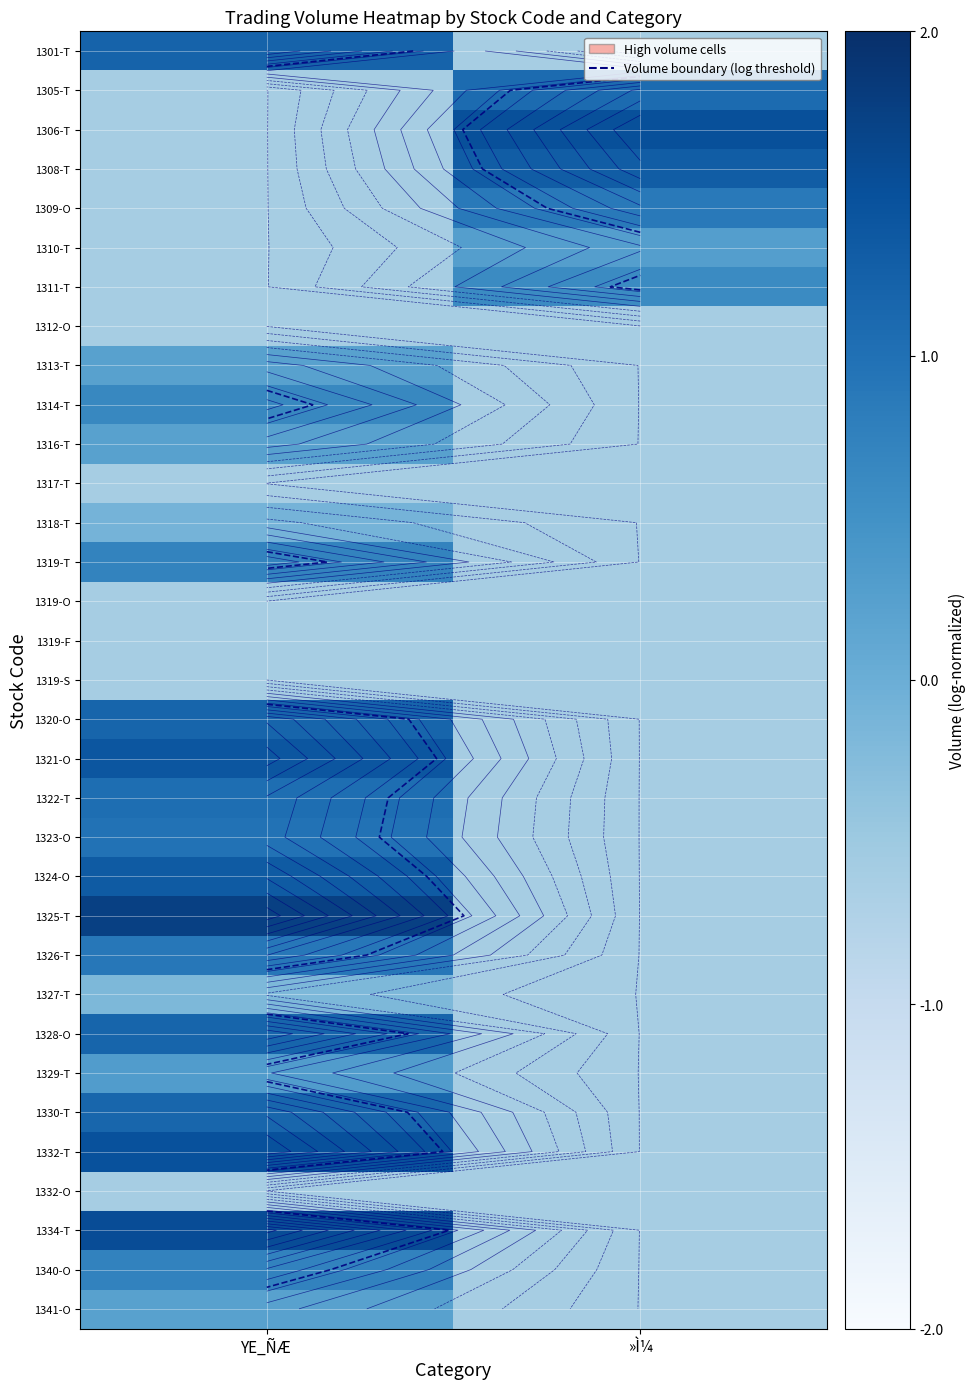

Is the value of 1314-T at YE_ÑÆ greater than the value of 1334-T at »Ì¼?

Yes